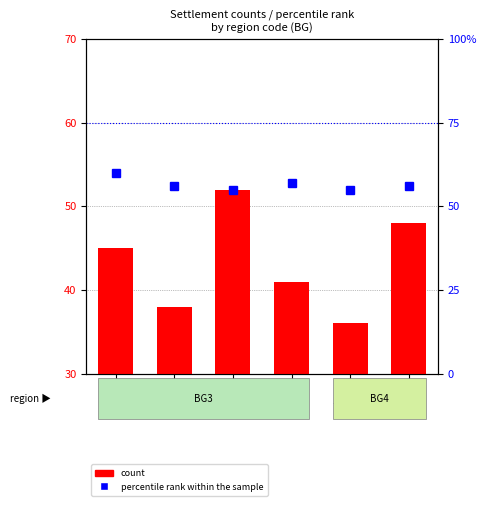

Reading left to right, list all the values displayed in this chart.

count: BLG=45	LOV=38	DOB=52	SLV=41	KRZ=36	VAR=48
percentile rank within the sample: BLG=60	LOV=56	DOB=55	SLV=57	KRZ=55	VAR=56